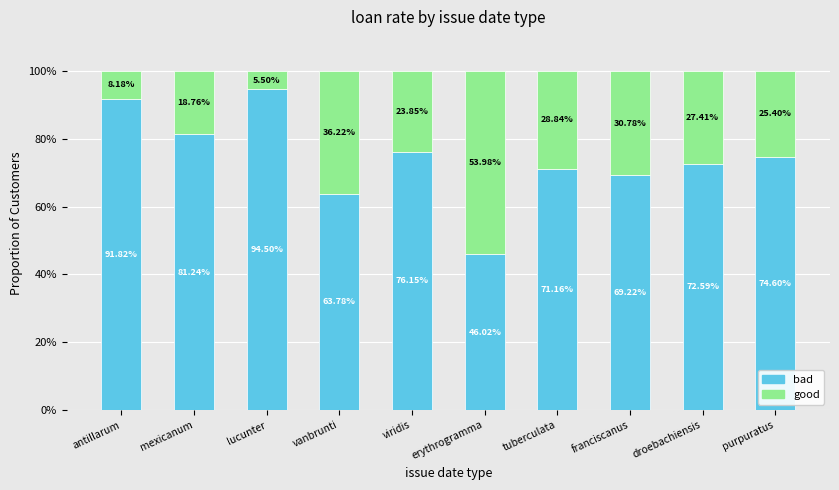

How many bars are there in total?

10